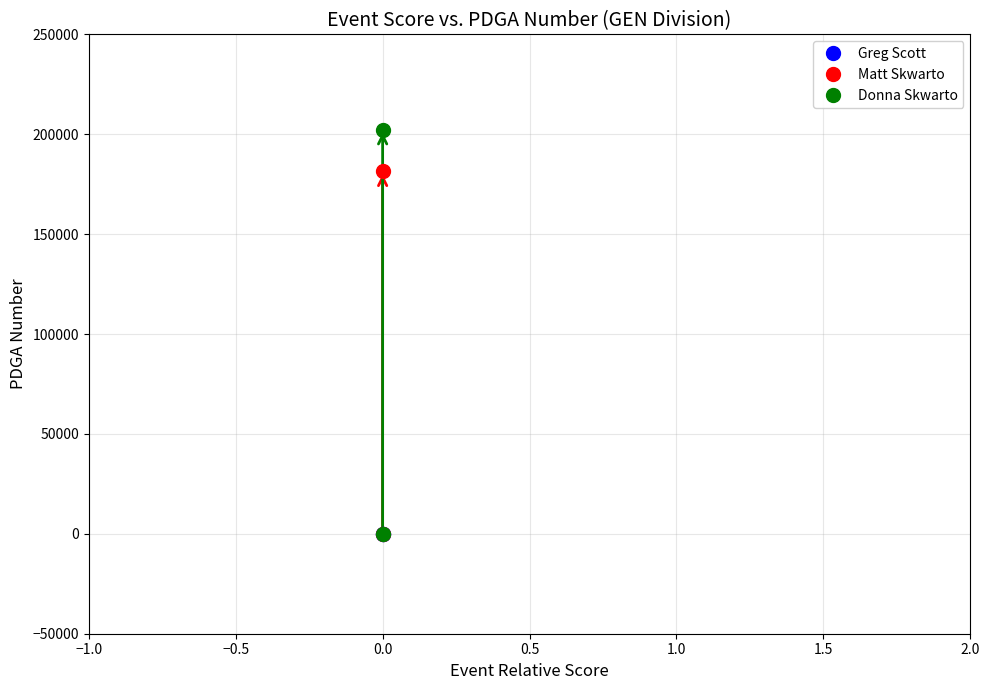

Which has a higher value, Matt Skwarto or Greg Scott?

Matt Skwarto